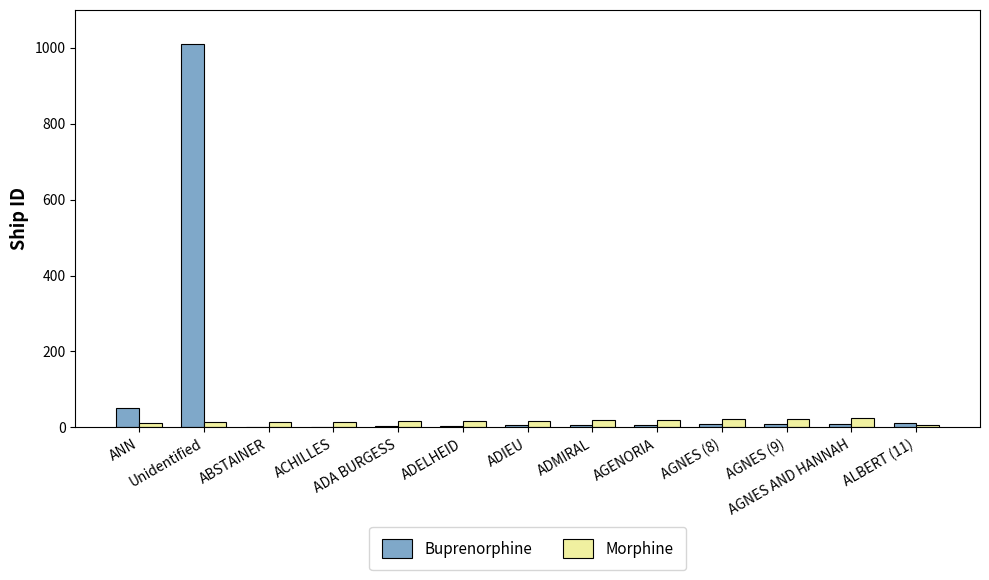

What is the greatest value displayed?

1009